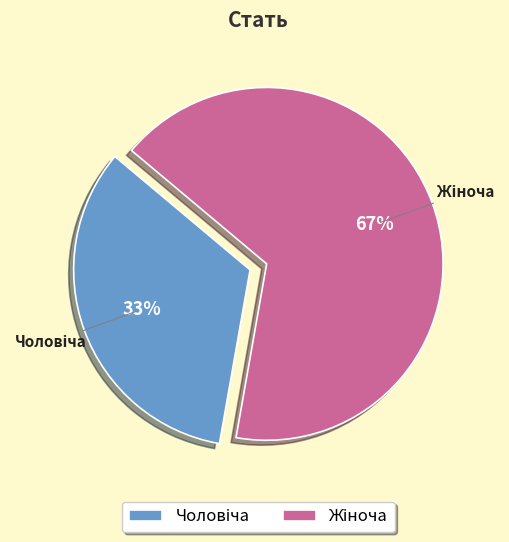

Is there a majority slice in this chart?

Yes